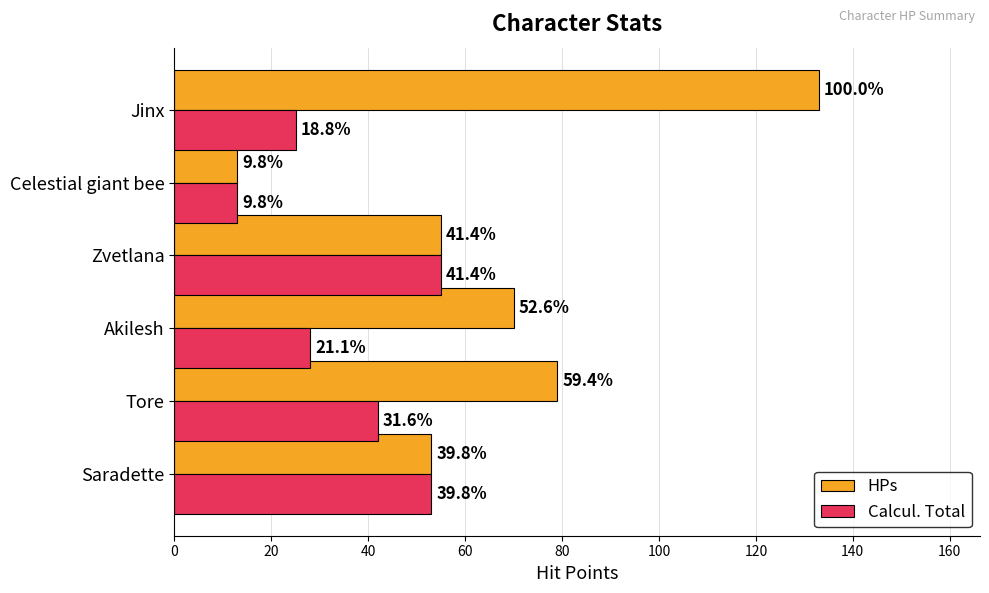

What are all the series names shown in the legend?

HPs, Calcul. Total